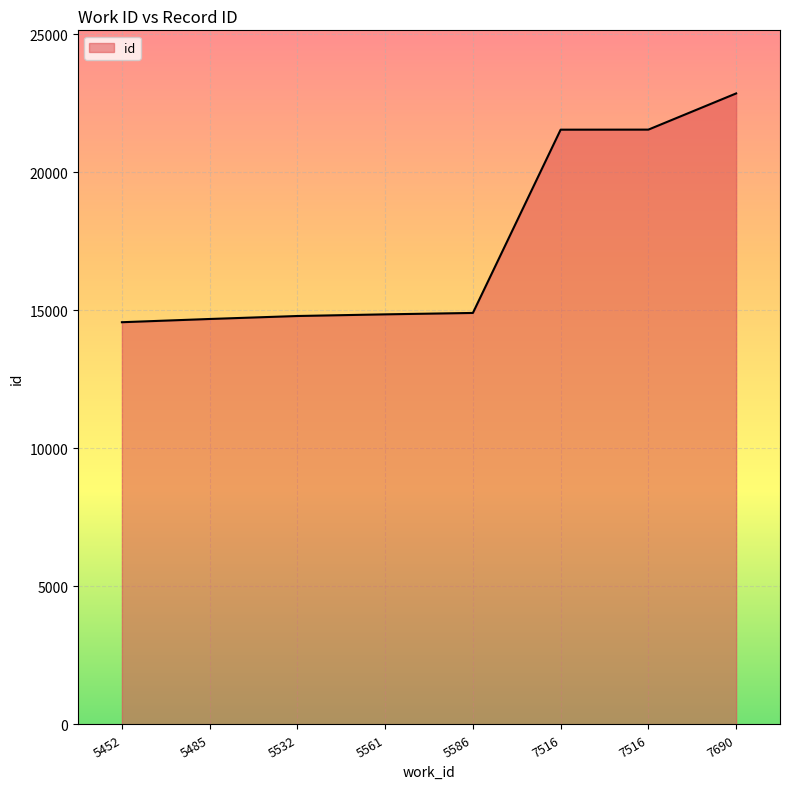

How many values are below 14910?

4